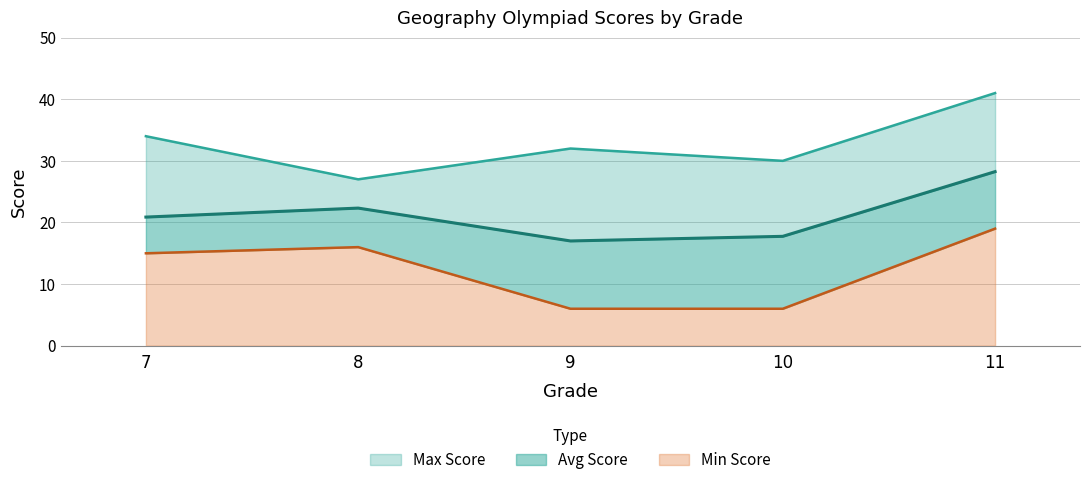

Rank the series at 10 from lowest to highest value.

Min Score, Avg Score, Max Score